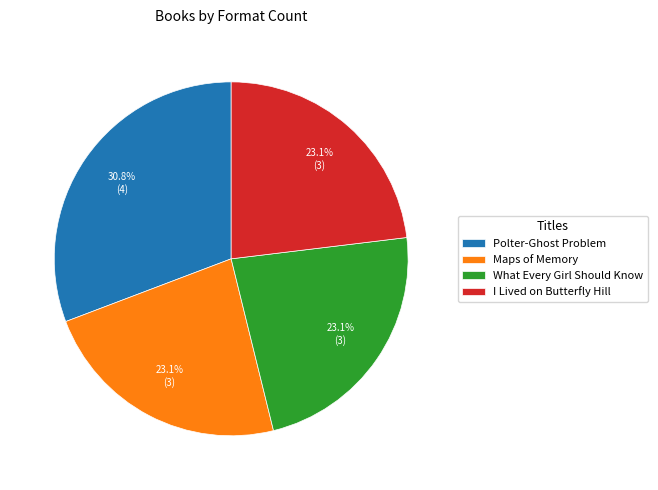

What is the ratio of the value at What Every Girl Should Know to the value at I Lived on Butterfly Hill?

1.0